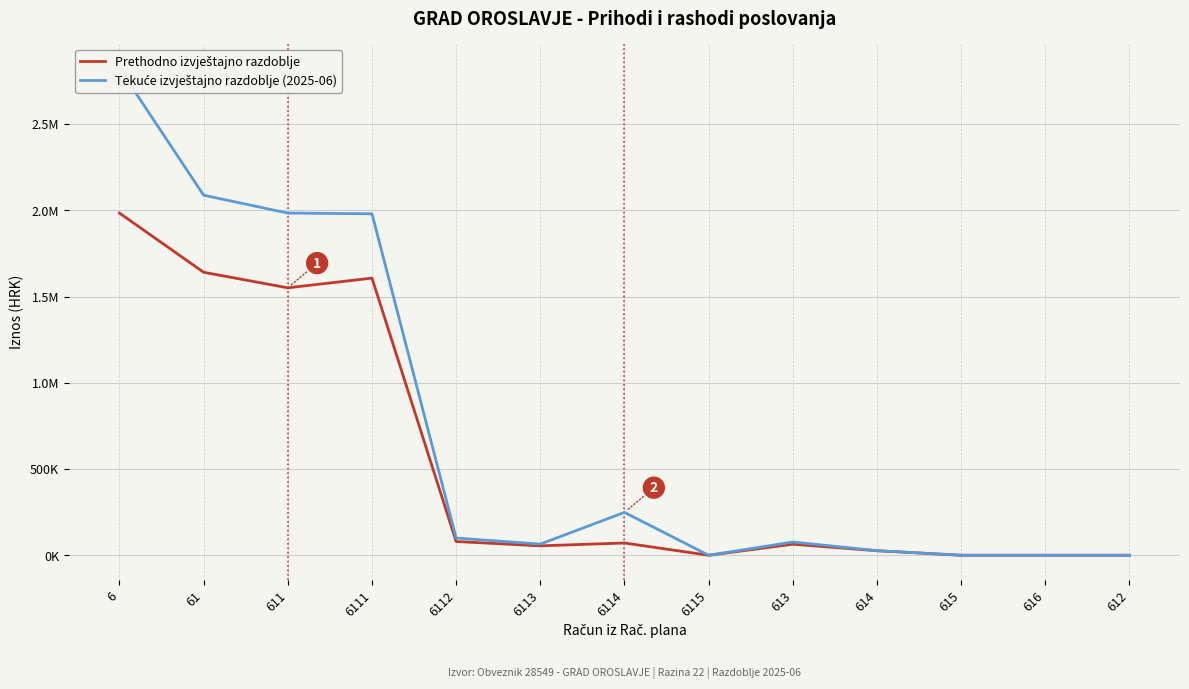

Reading left to right, extract all data points from this chart.

Prethodno izvještajno razdoblje: 6=1983661.4	61=1640577.6	611=1550390.4	6111=1606754.3	6112=79701.9	6113=54619.9	6114=71184.3	6115=0.0	613=64015.9	614=26171.3	615=0.0	616=0.0	612=0.0
Tekuće izvještajno razdoblje (2025-06): 6=2822369.7	61=2087327.4	611=1983750.4	6111=1979610.2	6112=99766.0	6113=64784.2	6114=248581.5	6115=0.0	613=76740.1	614=26836.9	615=0.0	616=0.0	612=0.0